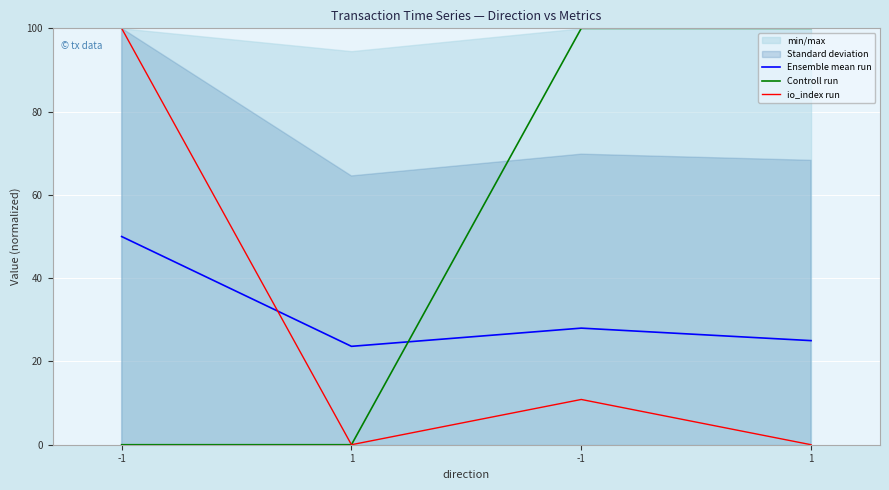

Where does the Ensemble mean run series first go above 28?

-1